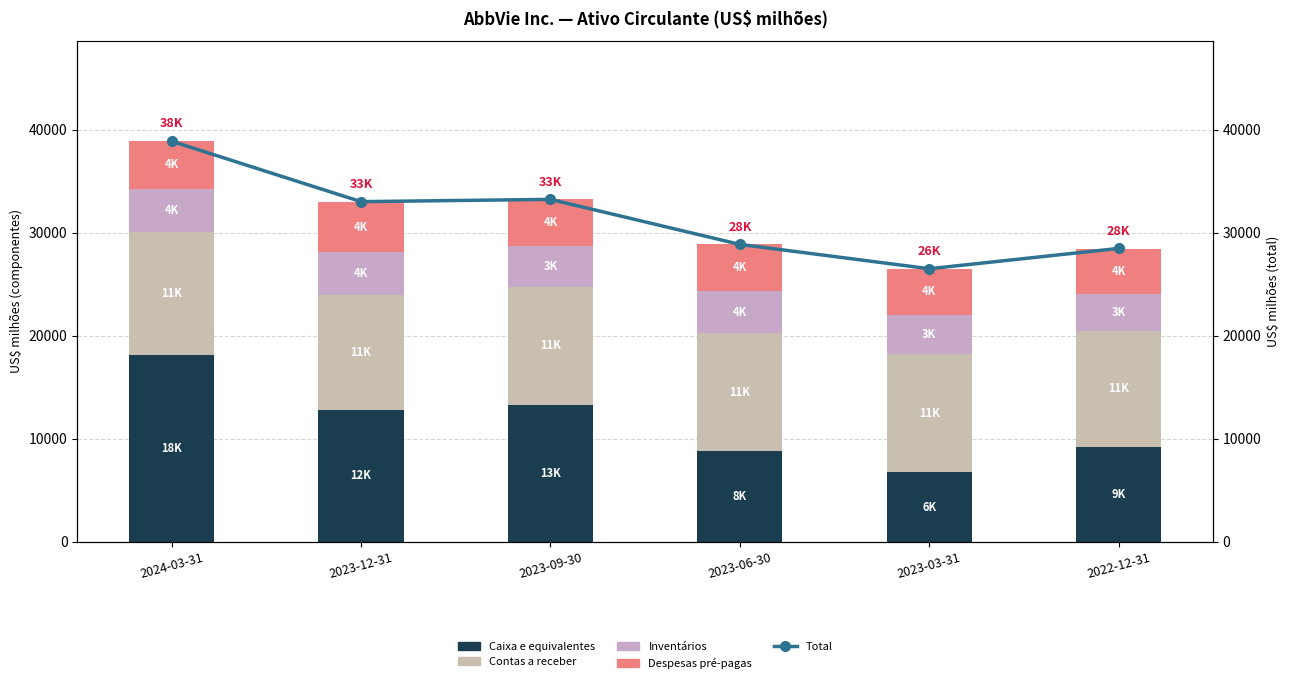

Reading left to right, list all the values displayed in this chart.

Caixa e equivalentes: 2024-03-31=18067	2023-12-31=12814	2023-09-30=13287	2023-06-30=8759	2023-03-31=6711	2022-12-31=9201
Contas a receber: 2024-03-31=11949	2023-12-31=11155	2023-09-30=11412	2023-06-30=11491	2023-03-31=11473	2022-12-31=11254
Inventários: 2024-03-31=4245	2023-12-31=4099	2023-09-30=3981	2023-06-30=4055	2023-03-31=3833	2022-12-31=3579
Despesas pré-pagas: 2024-03-31=4608	2023-12-31=4932	2023-09-30=4541	2023-06-30=4540	2023-03-31=4460	2022-12-31=4401
Total: 2024-03-31=38871	2023-12-31=33002	2023-09-30=33224	2023-06-30=28852	2023-03-31=26488	2022-12-31=28463